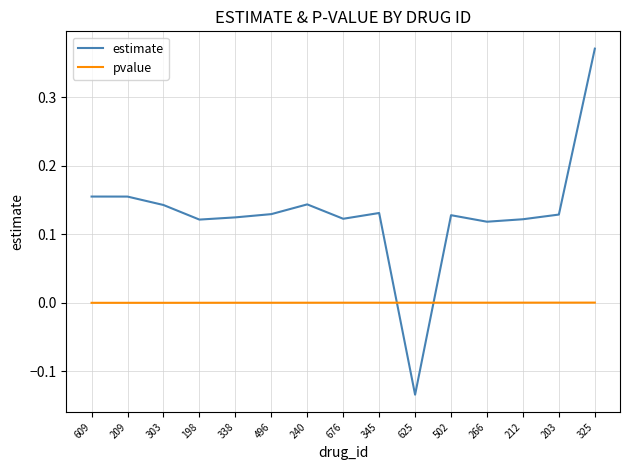

Which series has the largest total across all categories?

estimate